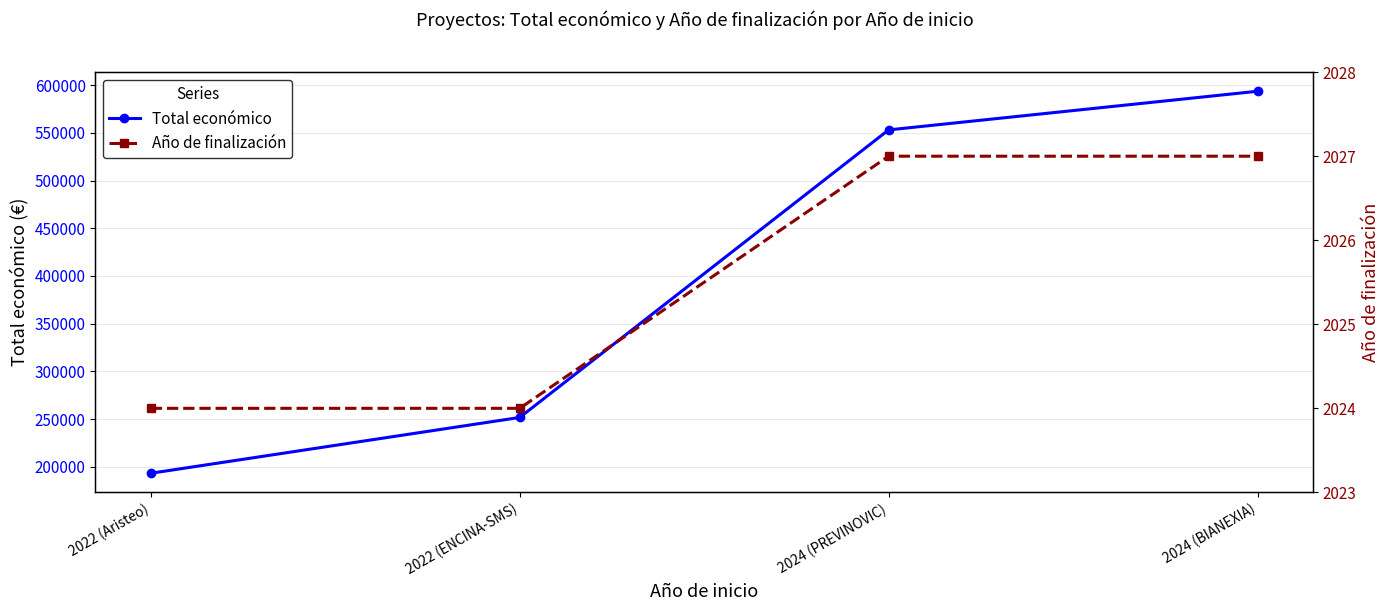

How many lines are shown in the chart?

2